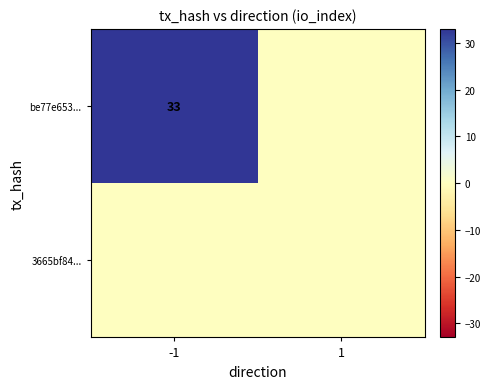

Is it true that be77e653... equals 19 at -1?

False